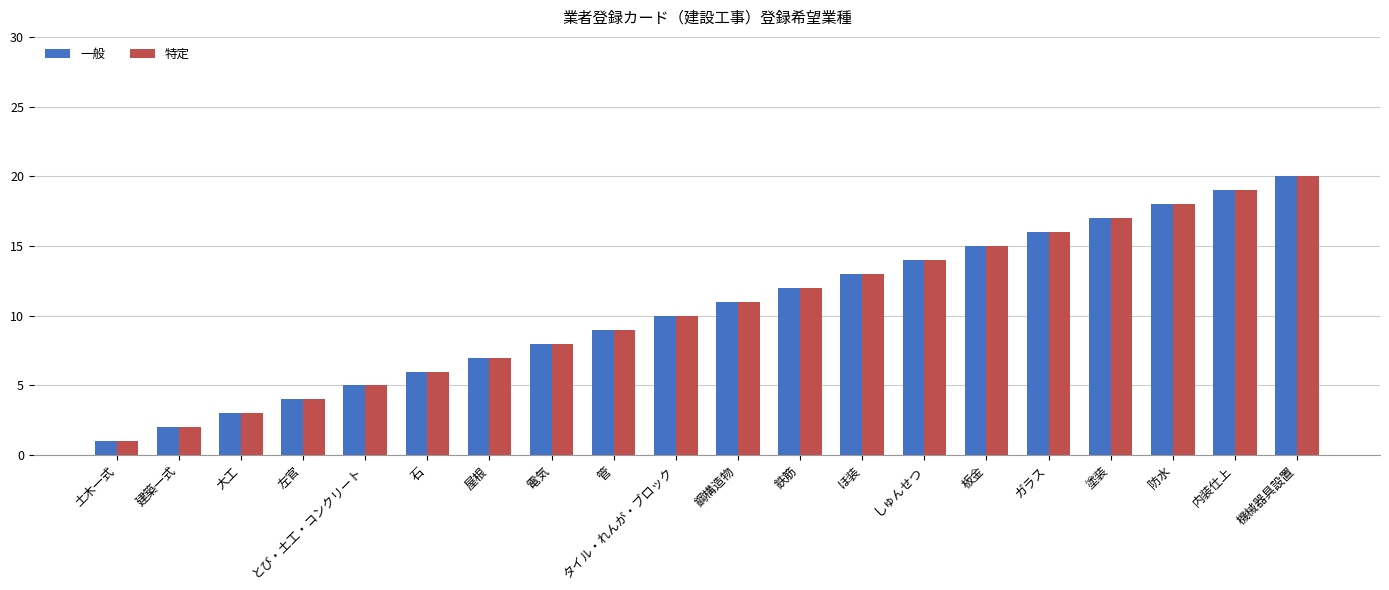

Rank the categories by 特定 value from lowest to highest.

土木一式, 建築一式, 大工, 左官, とび・土工・コンクリート, 石, 屋根, 電気, 管, タイル・れんが・ブロック, 鋼構造物, 鉄筋, ほ装, しゅんせつ, 板金, ガラス, 塗装, 防水, 内装仕上, 機械器具設置